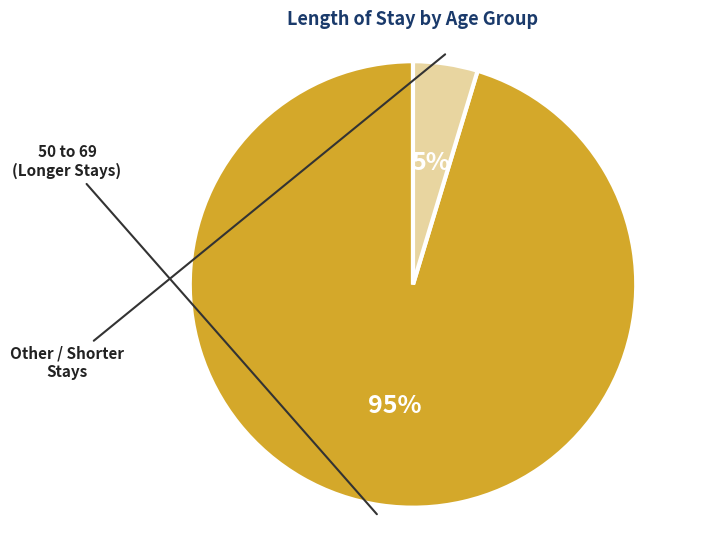

Is there a majority slice in this chart?

Yes